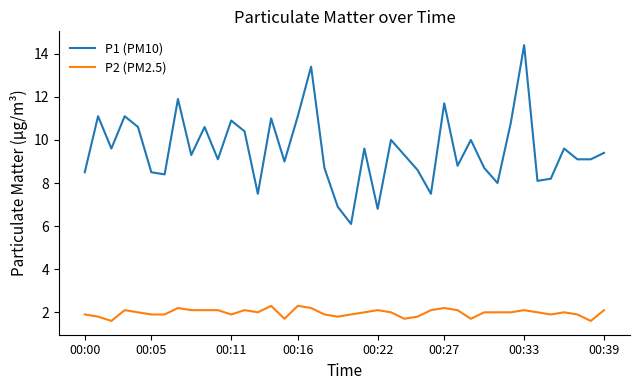

Reading left to right, extract all data points from this chart.

P1 (PM10): 8.5	11.1	9.6	11.1	10.6	8.5	8.4	11.9	9.3	10.6	9.1	10.9	10.4	7.5	11.0	9.0	11.1	13.4	8.7	6.9	6.1	9.6	6.8	10.0	9.3	8.6	7.5	11.7	8.8	10.0	8.7	8.0	10.8	14.4	8.1	8.2	9.6	9.1	9.1	9.4
P2 (PM2.5): 1.9	1.8	1.6	2.1	2.0	1.9	1.9	2.2	2.1	2.1	2.1	1.9	2.1	2.0	2.3	1.7	2.3	2.2	1.9	1.8	1.9	2.0	2.1	2.0	1.7	1.8	2.1	2.2	2.1	1.7	2.0	2.0	2.0	2.1	2.0	1.9	2.0	1.9	1.6	2.1